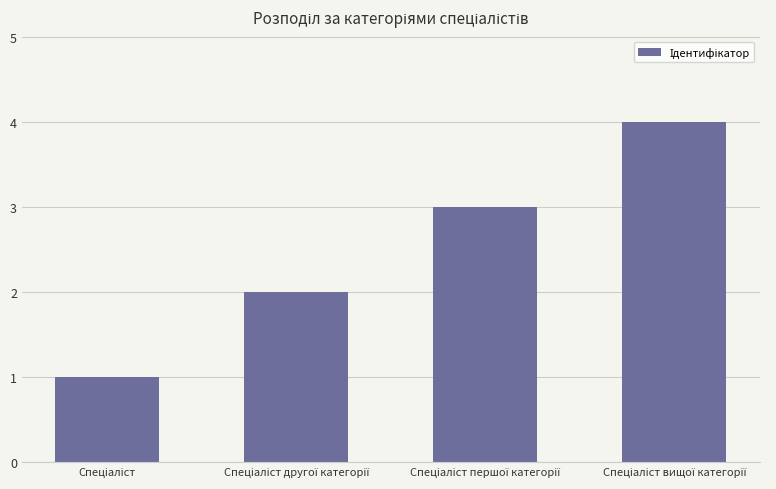

How many data points are less than 3?

2